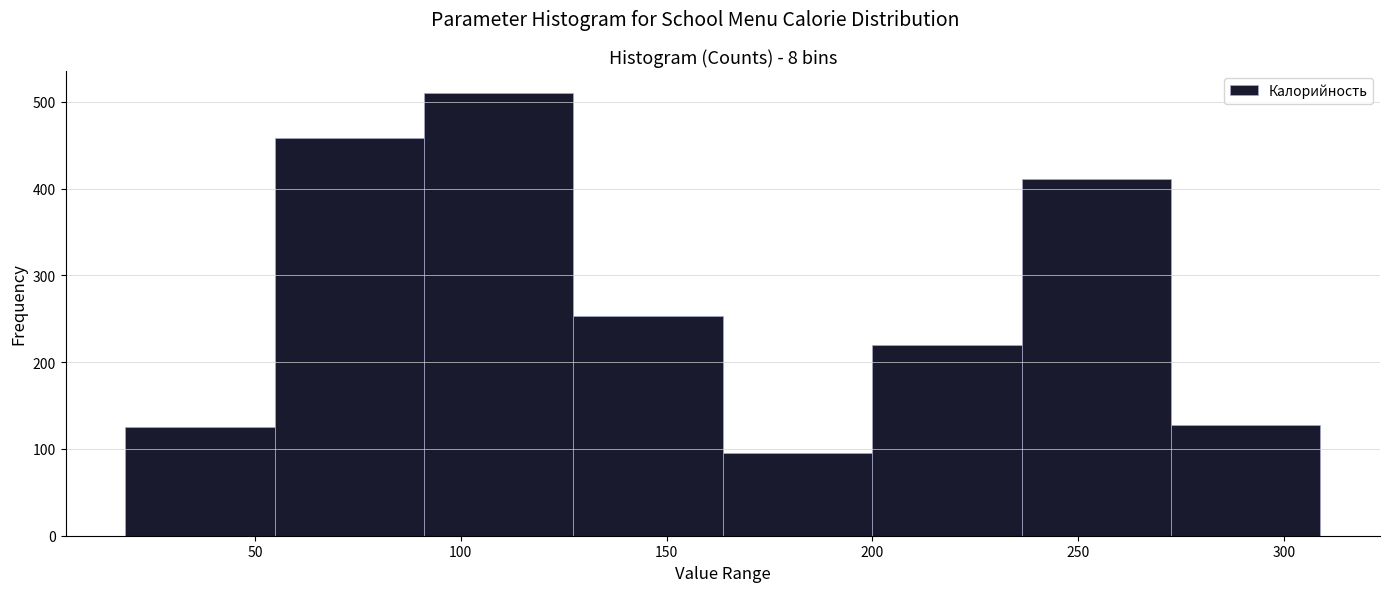

Over which range of the x-axis is the bar tallest?

90 to 125